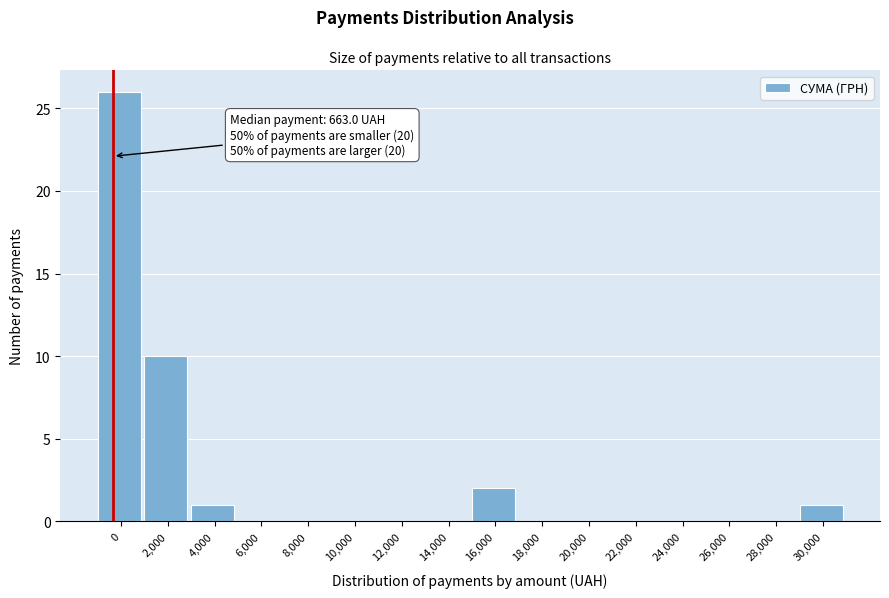

Reading right to left, transcribe all the data shown in this chart.

30,000=1	28,000=0	26,000=0	24,000=0	22,000=0	20,000=0	18,000=0	16,000=2	14,000=0	12,000=0	10,000=0	8,000=0	6,000=0	4,000=1	2,000=10	0=26